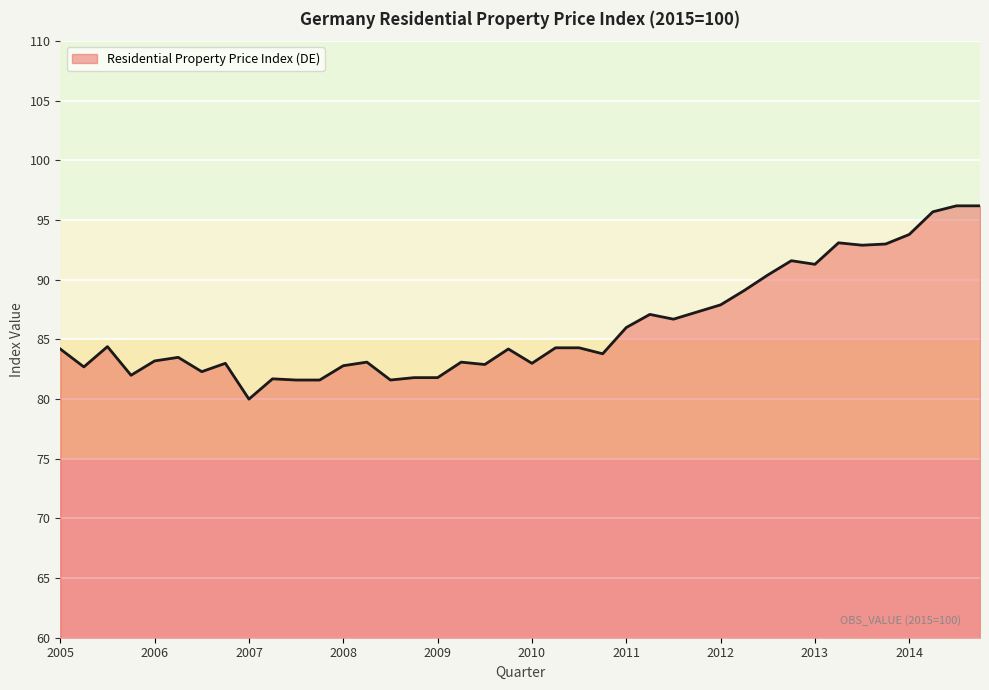

What is the minimum value shown in the chart?

80.0